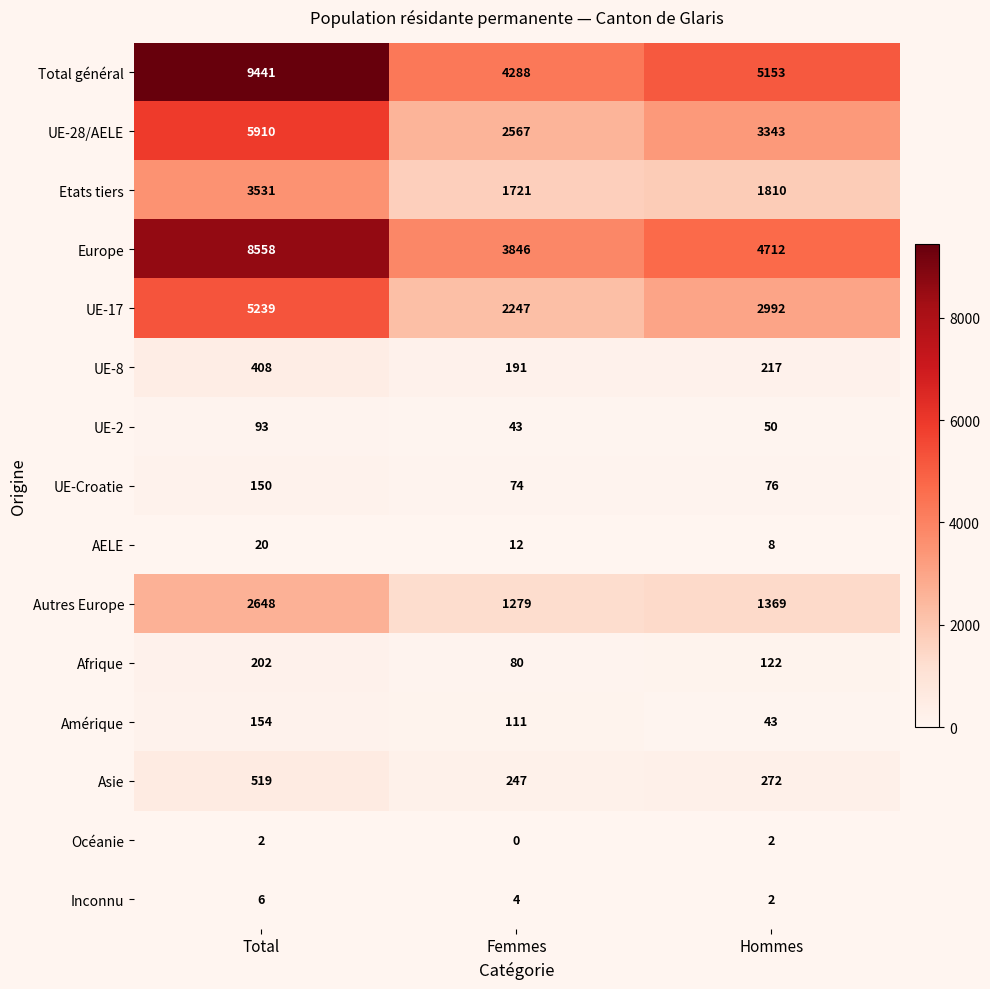

What is the maximum value for Asie?

519